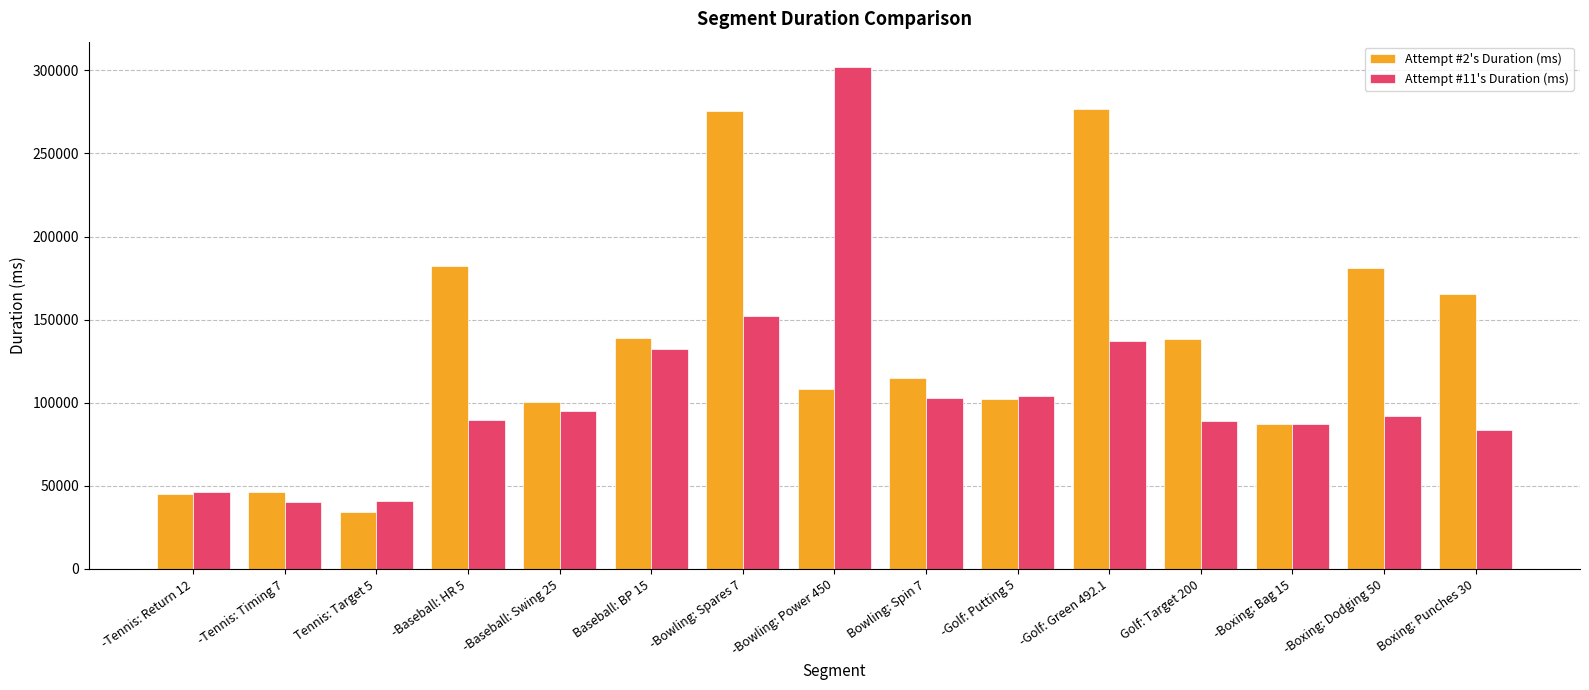

How many bars are there in each group?

2